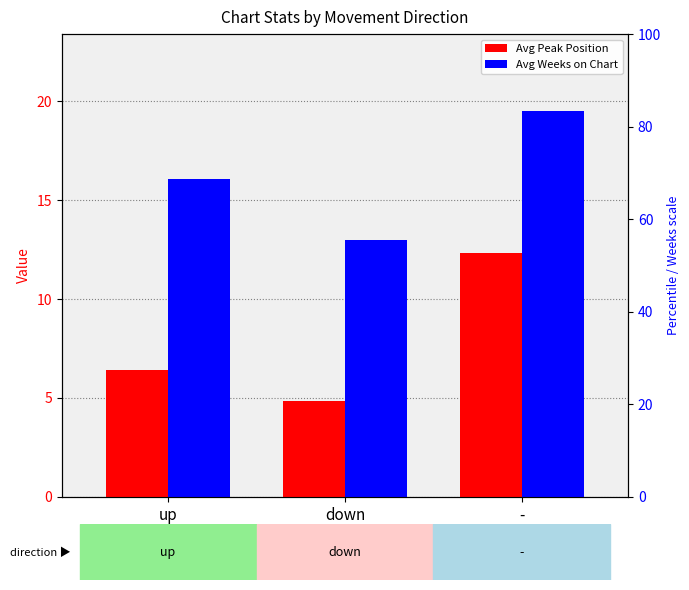

What is the minimum value shown in the chart?

4.9